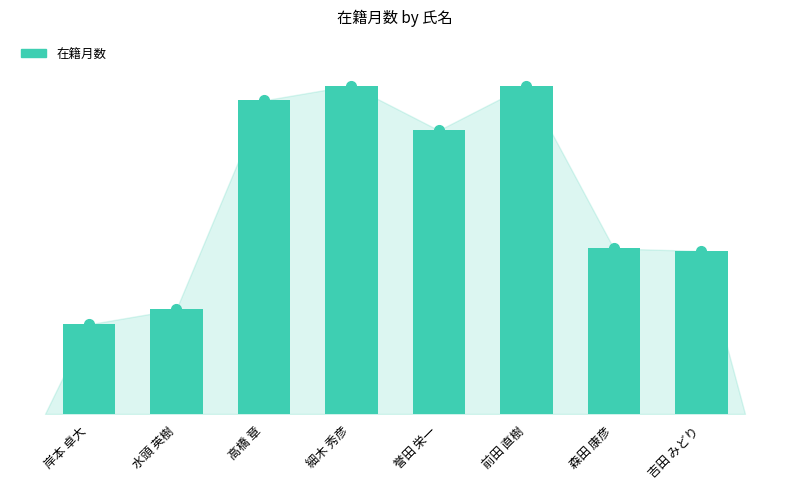

At which category does the chart reach its minimum across all series?

岸本 卓大